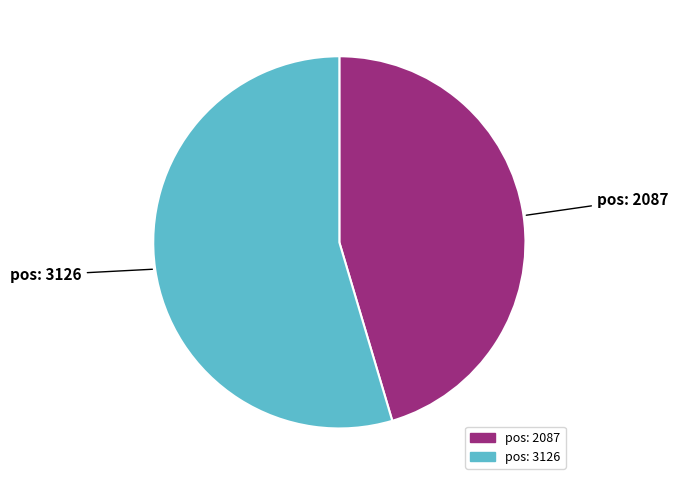

Does any single category account for the majority?

Yes